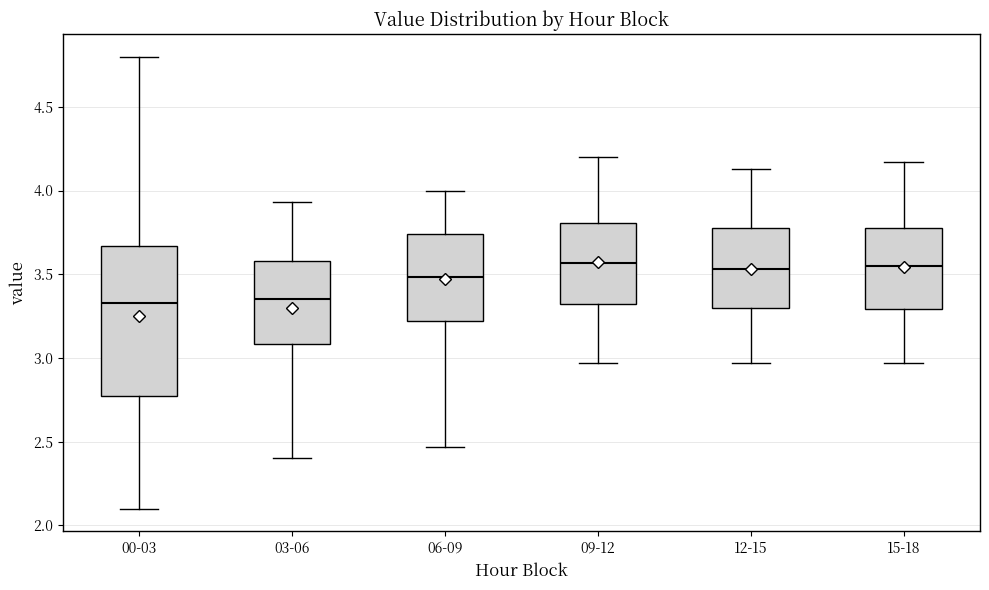

Reading left to right, read every box against the y-axis: the position of its median line, the range the box covers, and the ends of its whiskers. The values are not printed on the chart, so give them approximately, as read against the axis.

00-03: median 3.35, box 2.80 to 3.65, whiskers 2.10 to 4.80
03-06: median 3.35, box 3.10 to 3.60, whiskers 2.40 to 3.95
06-09: median 3.50, box 3.20 to 3.75, whiskers 2.45 to 4.00
09-12: median 3.55, box 3.30 to 3.80, whiskers 2.95 to 4.20
12-15: median 3.55, box 3.30 to 3.80, whiskers 2.95 to 4.15
15-18: median 3.55, box 3.30 to 3.80, whiskers 2.95 to 4.15